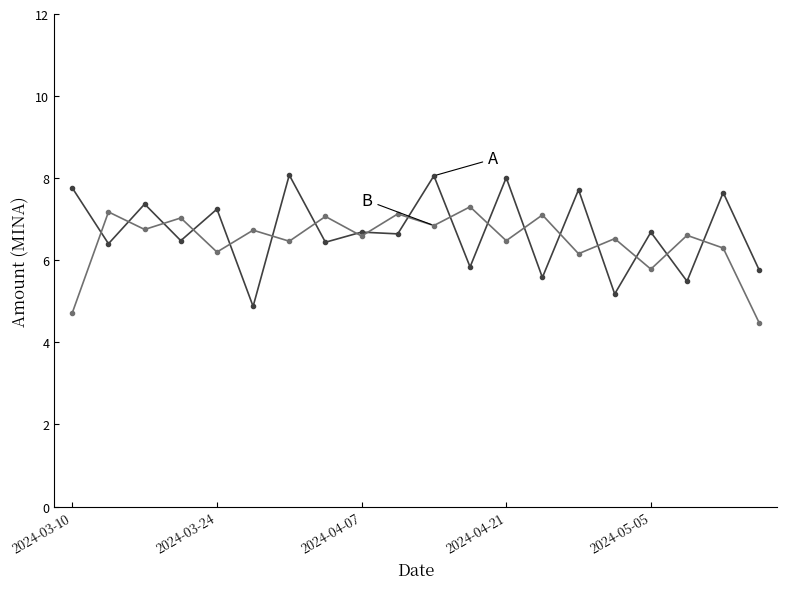

What is the smallest value displayed?

4.5